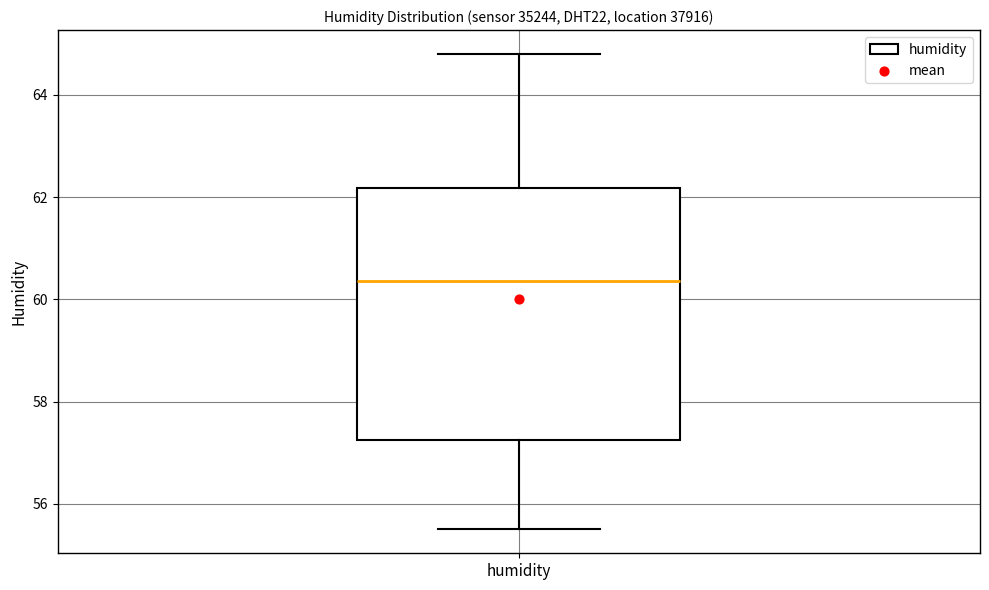

Transcribe this box plot: give where the median line is, the range the box spans, and where the two whiskers end, as read against the y-axis. The values are not printed on the chart, so give them approximately, as read against the axis.

median 60.4, box 57.2 to 62.2, whiskers 55.6 to 64.8